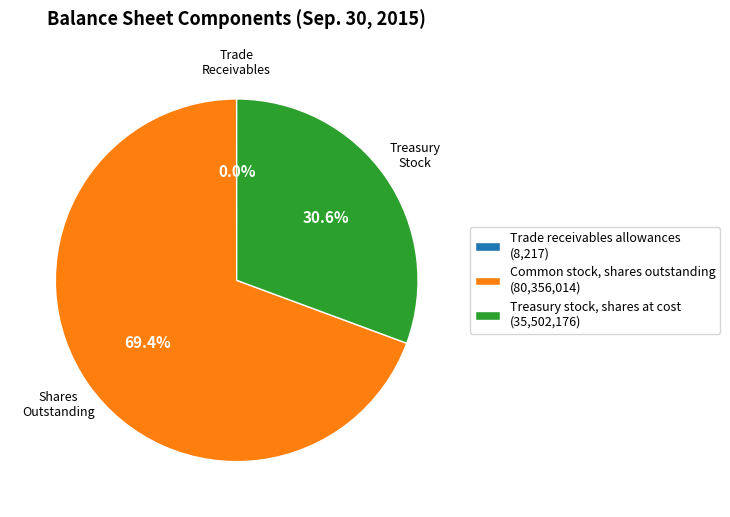

What is the ratio of the value at Treasury stock, shares at cost (35,502,176) to the value at Common stock, shares outstanding (80,356,014)?

0.4